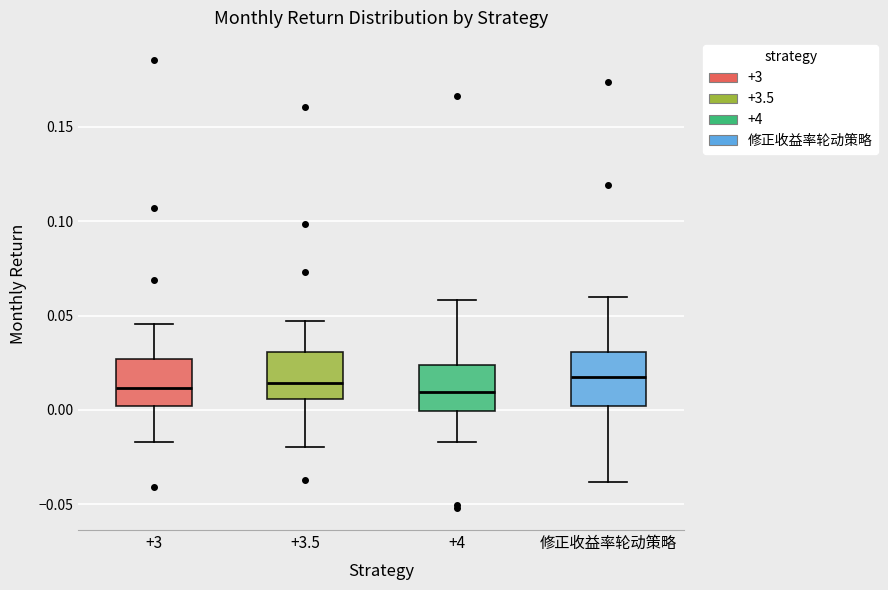

Reading left to right, read every box against the y-axis: the position of its median line, the range the box covers, and the ends of its whiskers. The values are not printed on the chart, so give them approximately, as read against the axis.

+3: median 0.010, box 0.000 to 0.025, whiskers -0.015 to 0.045
+3.5: median 0.015, box 0.005 to 0.030, whiskers -0.020 to 0.045
+4: median 0.010, box 0.000 to 0.025, whiskers -0.015 to 0.060
修正收益率轮动策略: median 0.015, box 0.000 to 0.030, whiskers -0.040 to 0.060